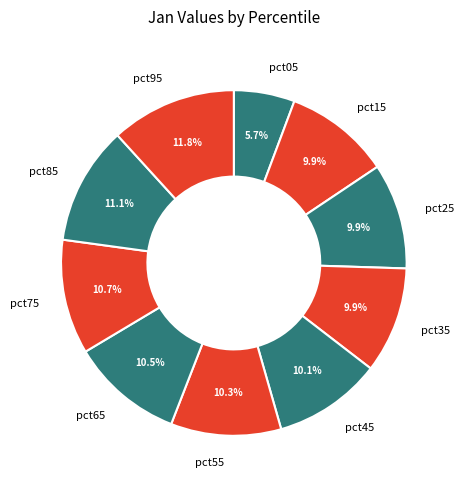

Combined, do pct15 and pct65 account for over 50%?

No